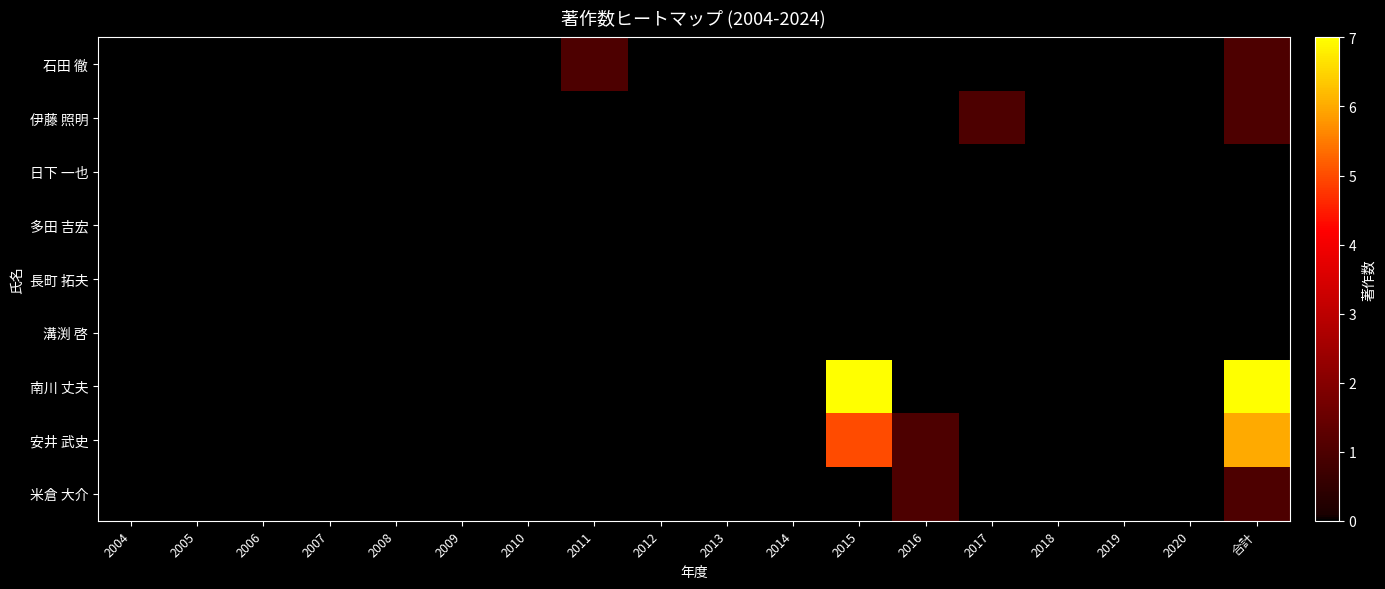

What is the spread (max minus min) of values at 2016?

1